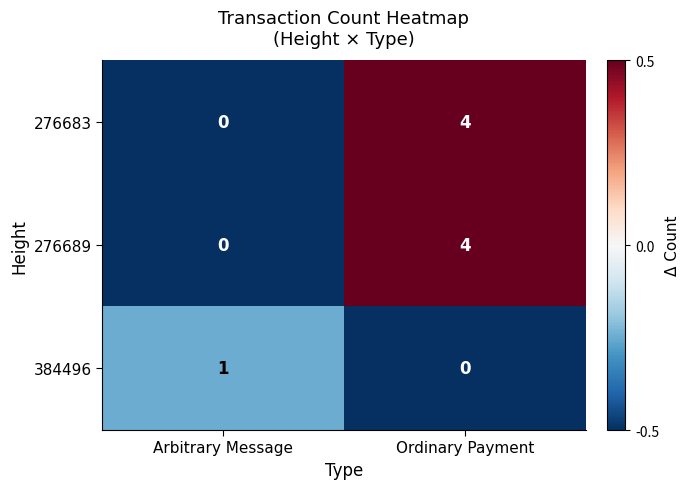

Rank the categories by 384496 value from lowest to highest.

Ordinary Payment, Arbitrary Message